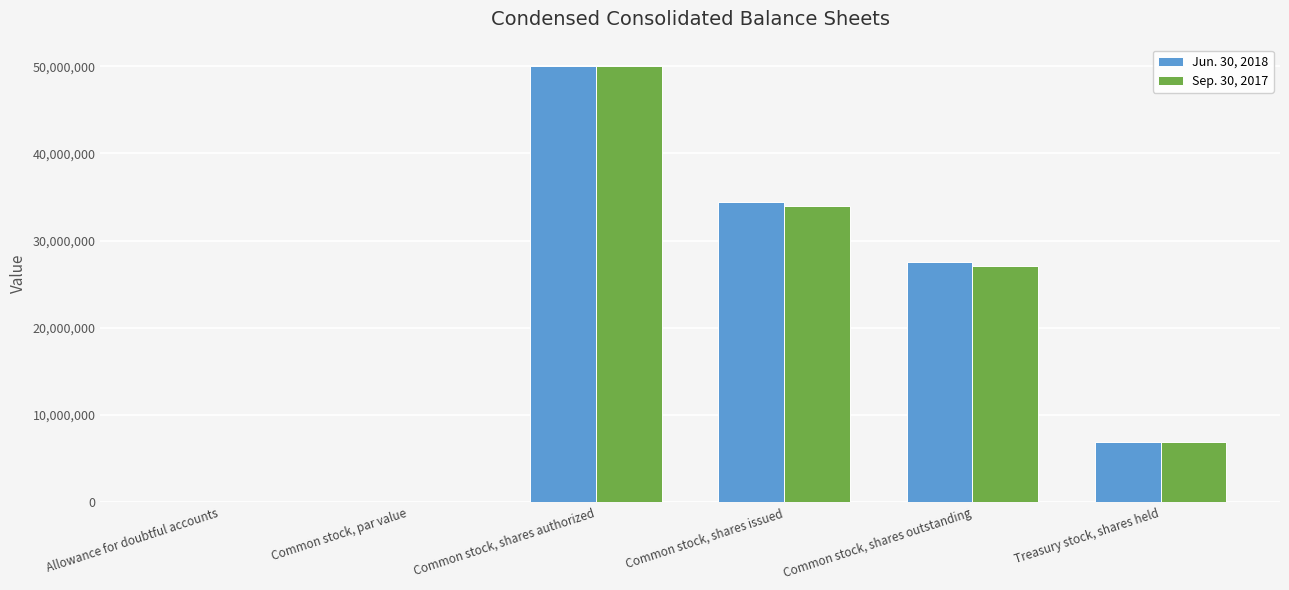

Which category has the highest value in the Sep. 30, 2017 series?

Common stock, shares authorized